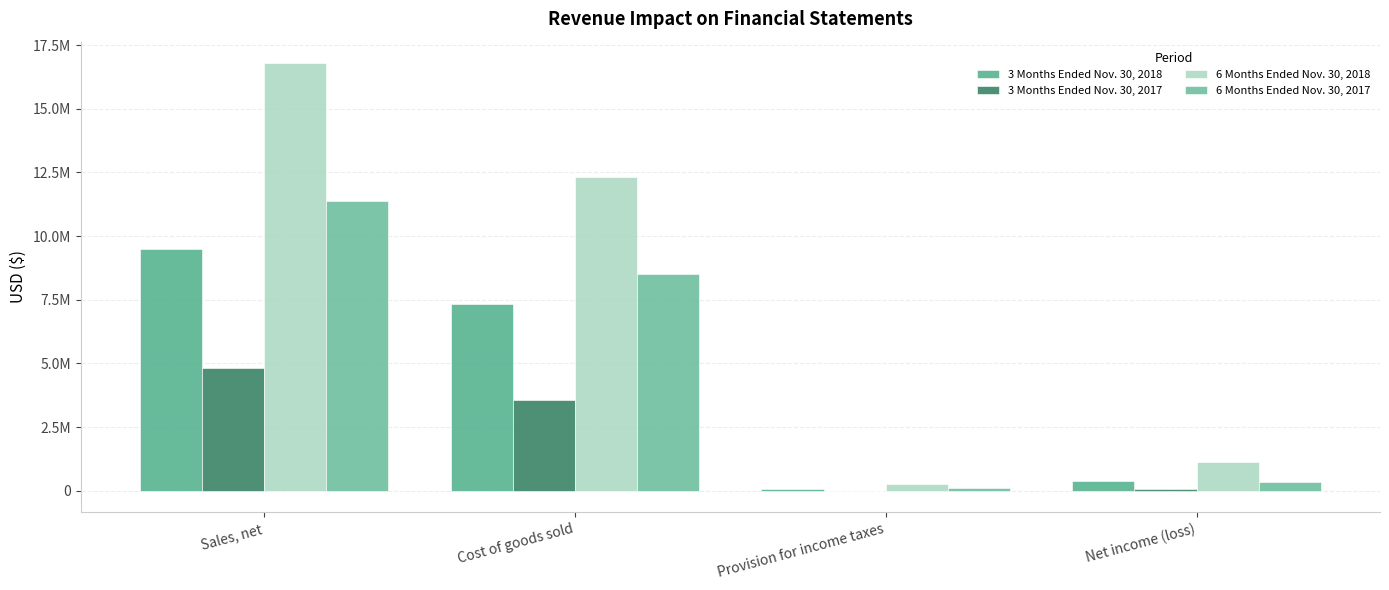

What is the difference between the second highest and second lowest values in the 3 Months Ended Nov. 30, 2017 series?

3497936